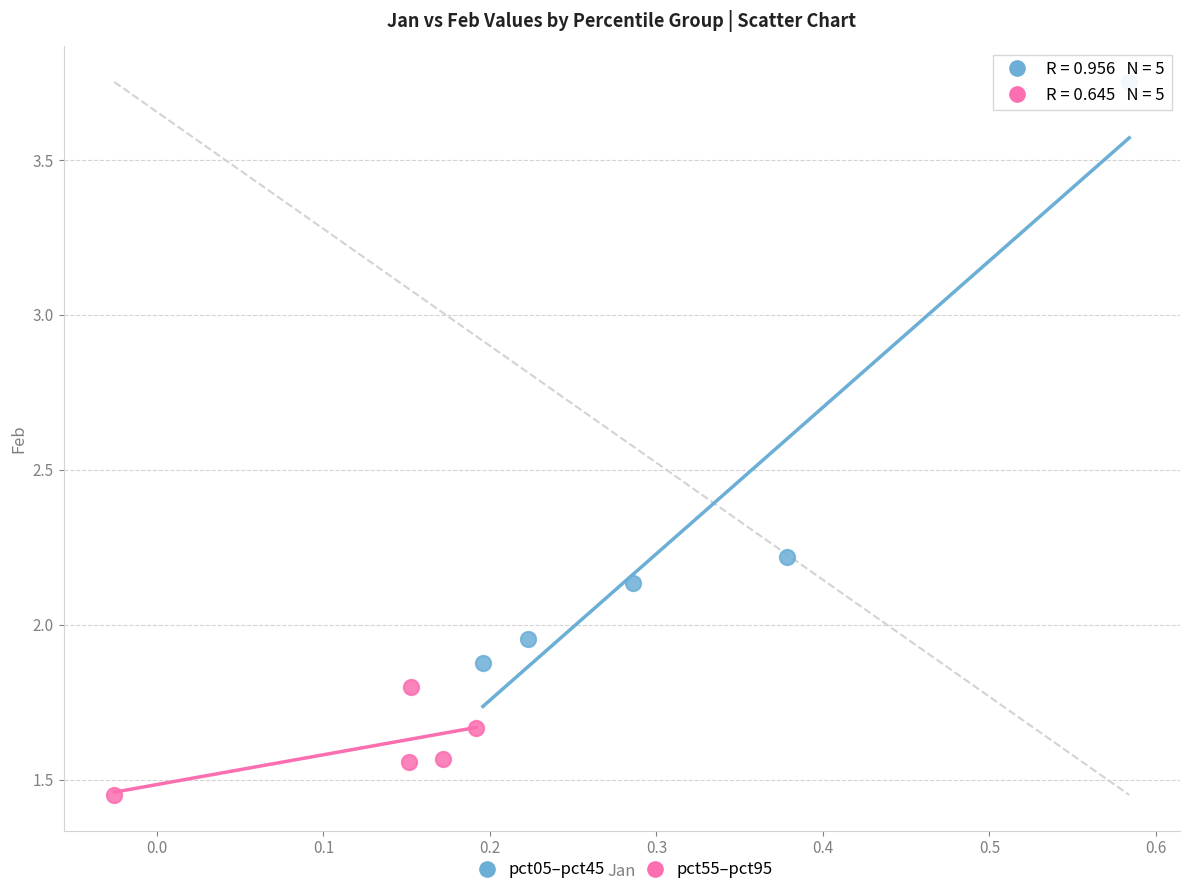

What are all the series names shown in the legend?

pct05–pct45, pct55–pct95